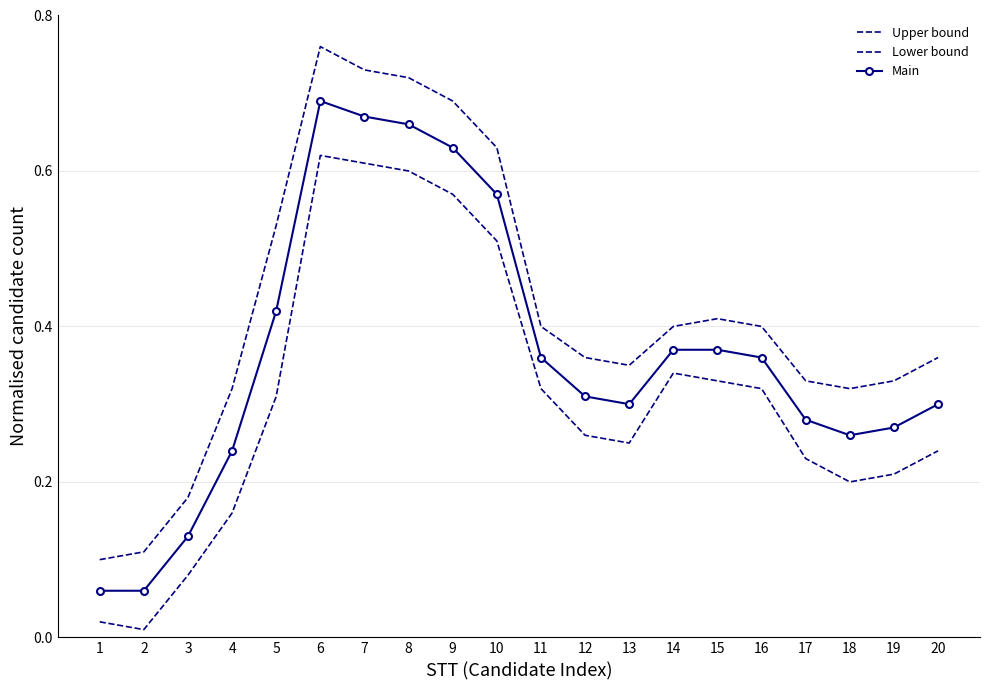

List the series in order of their overall mean, lowest first.

Lower bound, Main, Upper bound